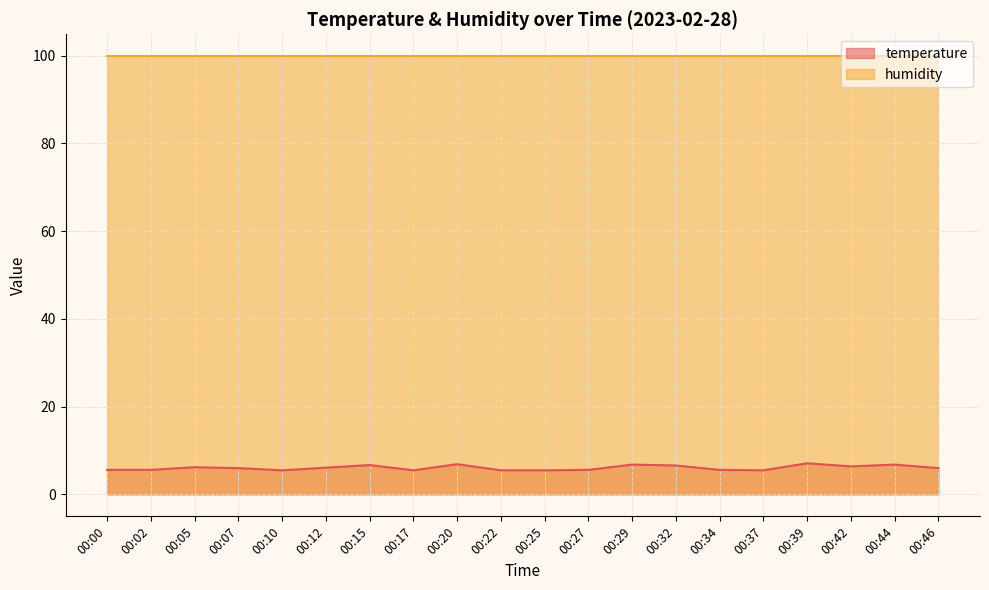

What is the spread (max minus min) of values at 00:29?

93.1